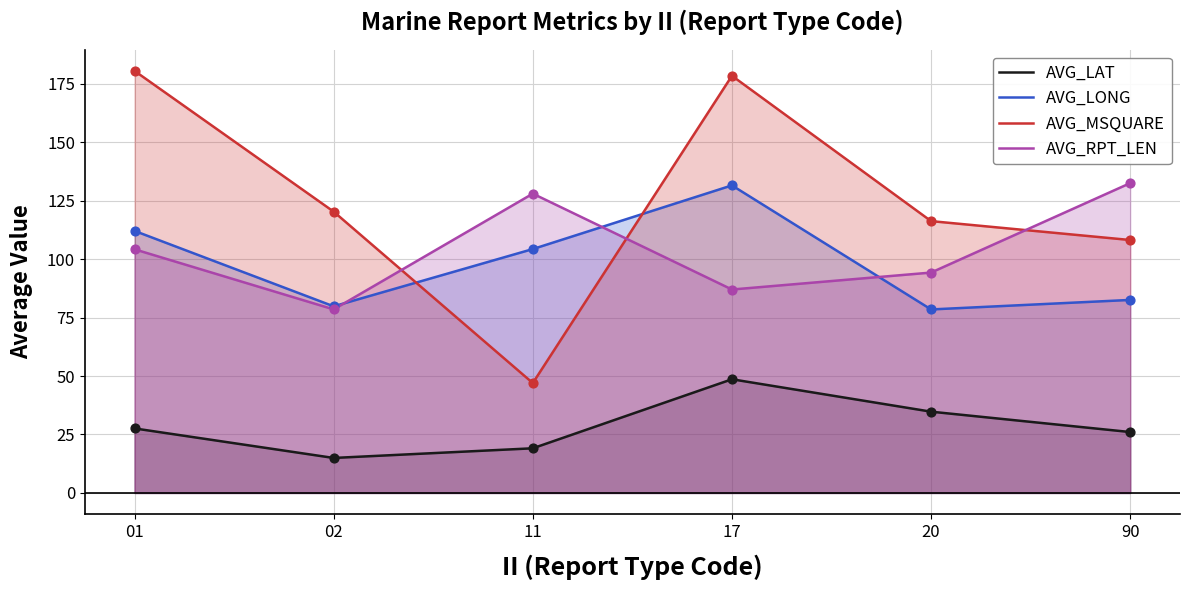

At how many categories does at least one series exceed 136?

2